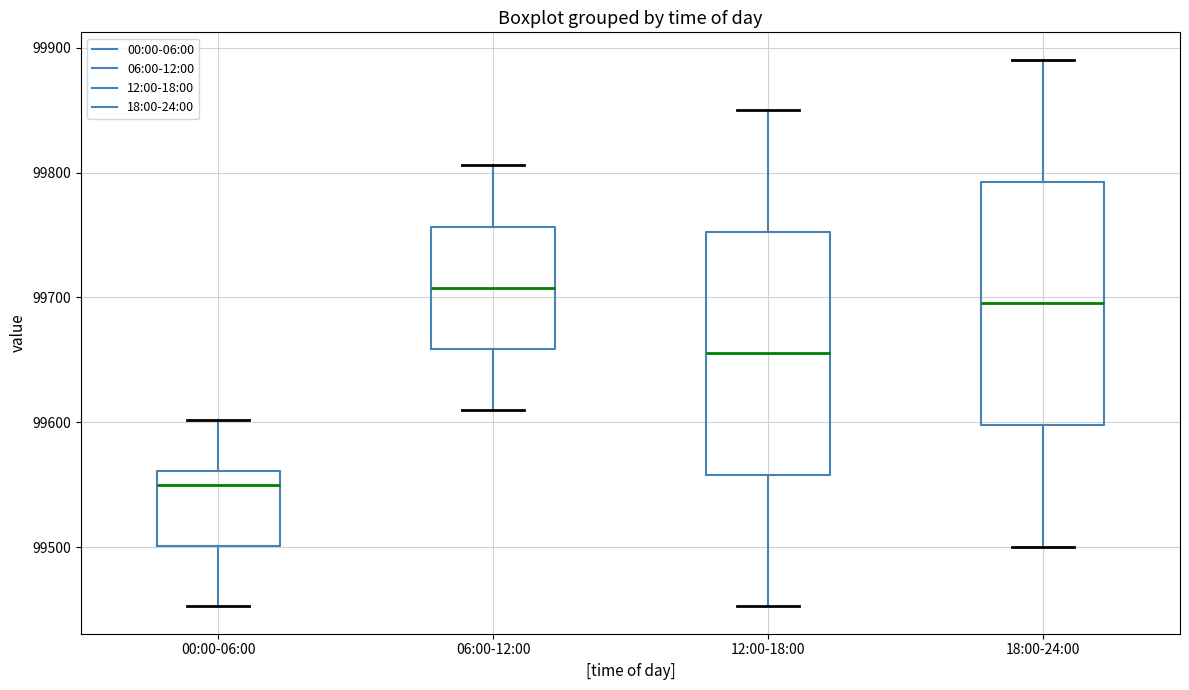

Where does the lower whisker of the box for 12:00-18:00 end on the y-axis? The values are not printed on the chart, so give them approximately, as read against the axis.

99450